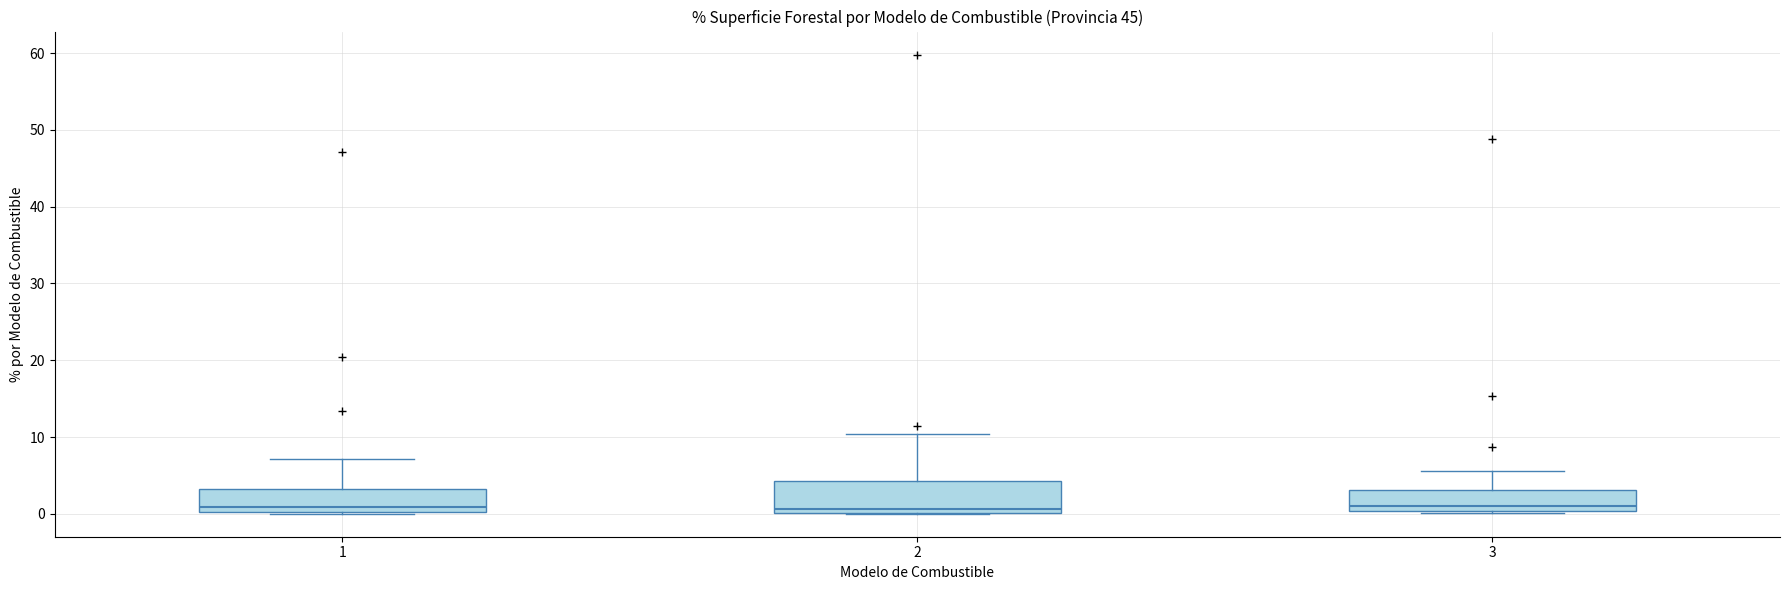

Which box is the tallest, from its lower edge to its upper edge?

2